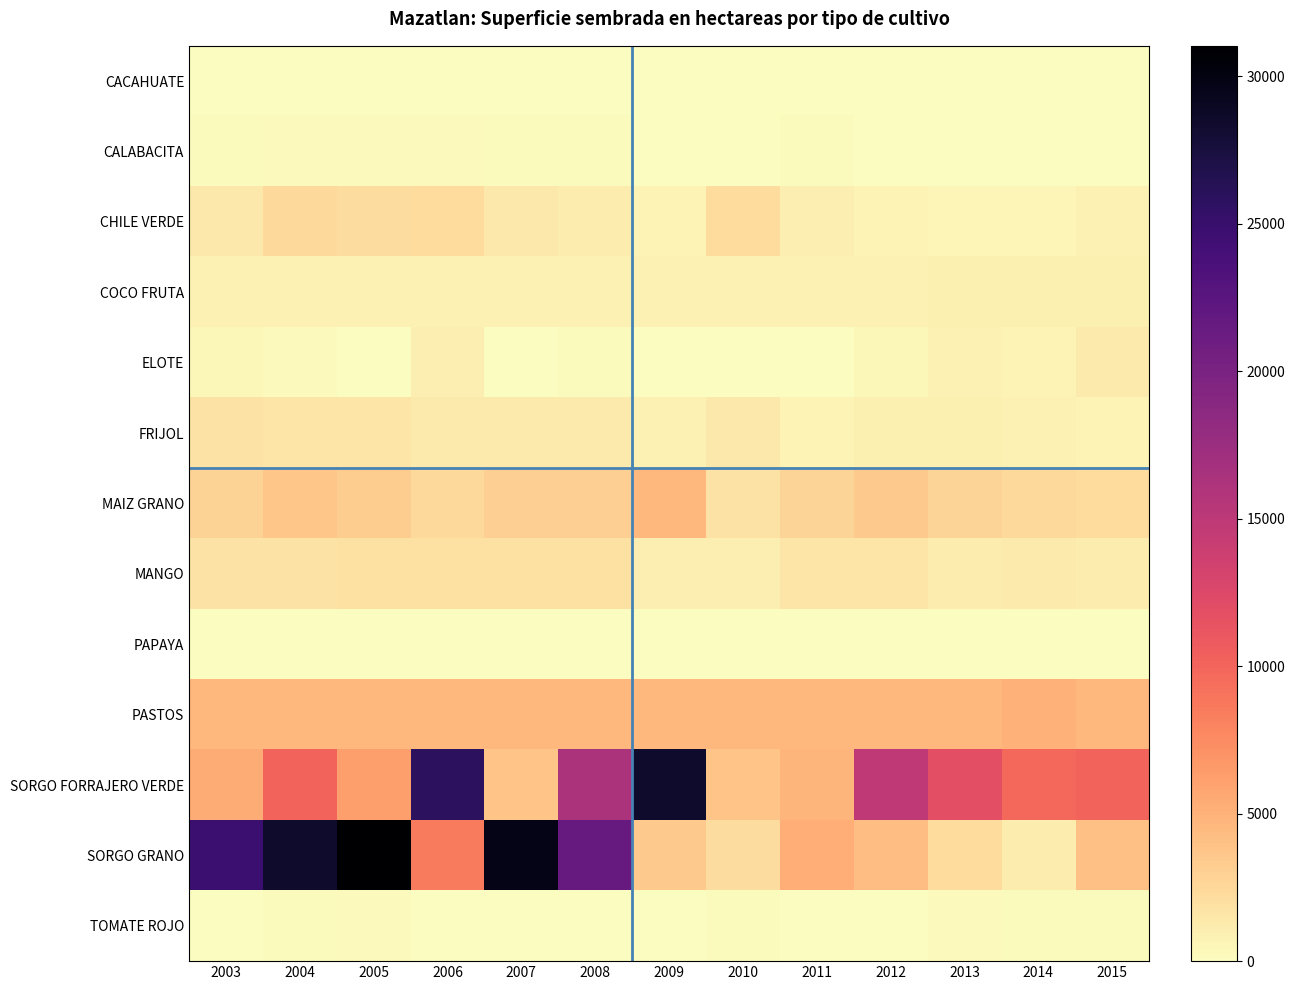

At how many categories does at least one series exceed 29119?

2